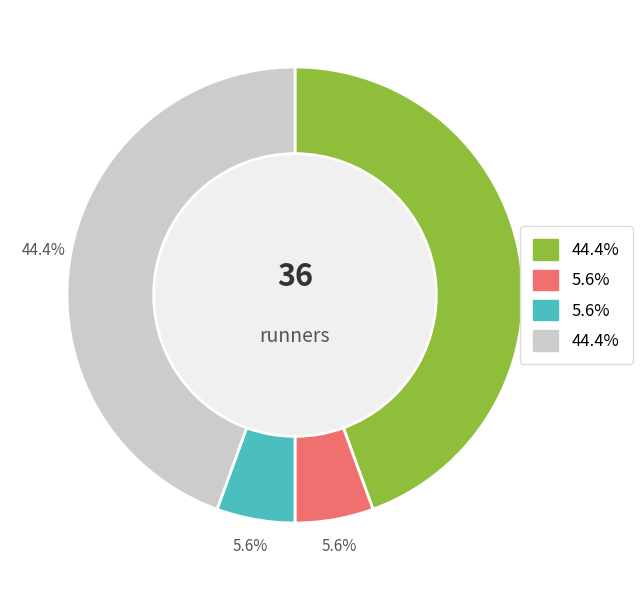

Is there a majority slice in this chart?

No